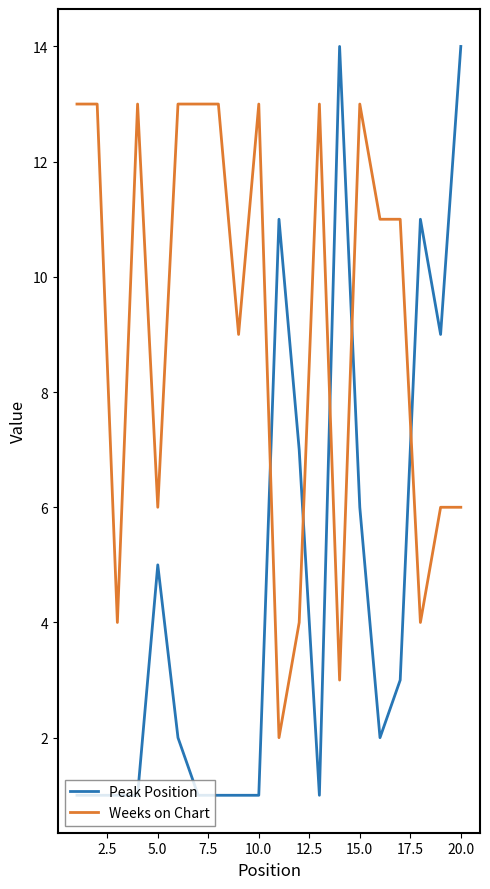

What is the difference between the maximum and minimum values in the Peak Position series?

13